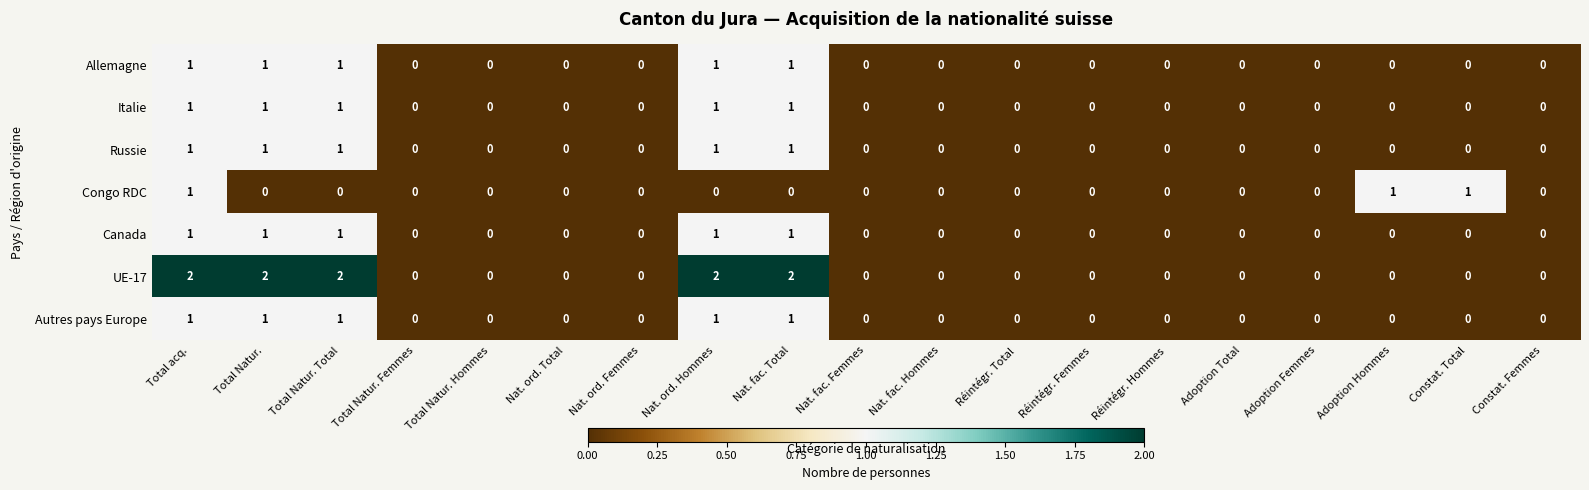

Which series has the largest total across all categories?

UE-17